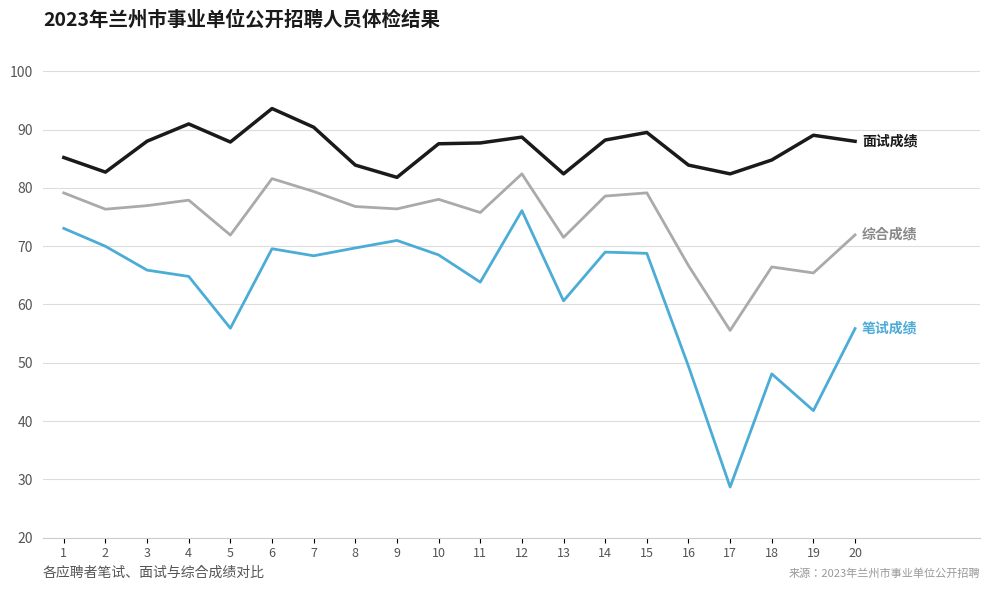

What is the difference between the highest and lowest values at 18?

36.7